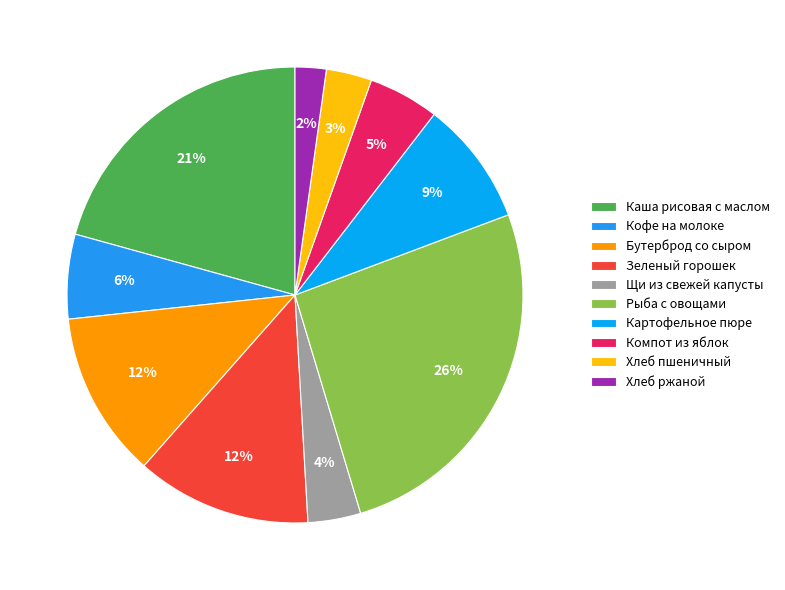

The Картофельное пюре slice represents 1% of the pie. True or false?

False